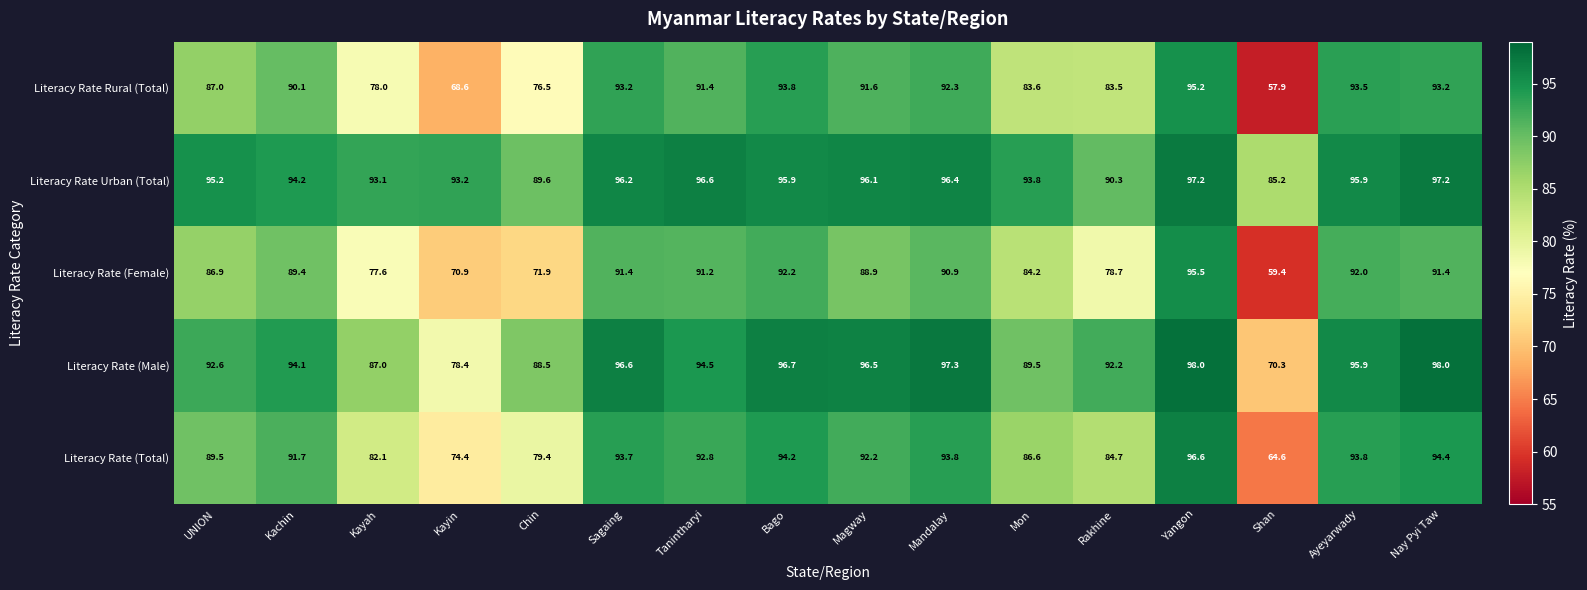

At Kayin, list the series in order from smallest to largest.

Literacy Rate Rural (Total), Literacy Rate (Female), Literacy Rate (Total), Literacy Rate (Male), Literacy Rate Urban (Total)